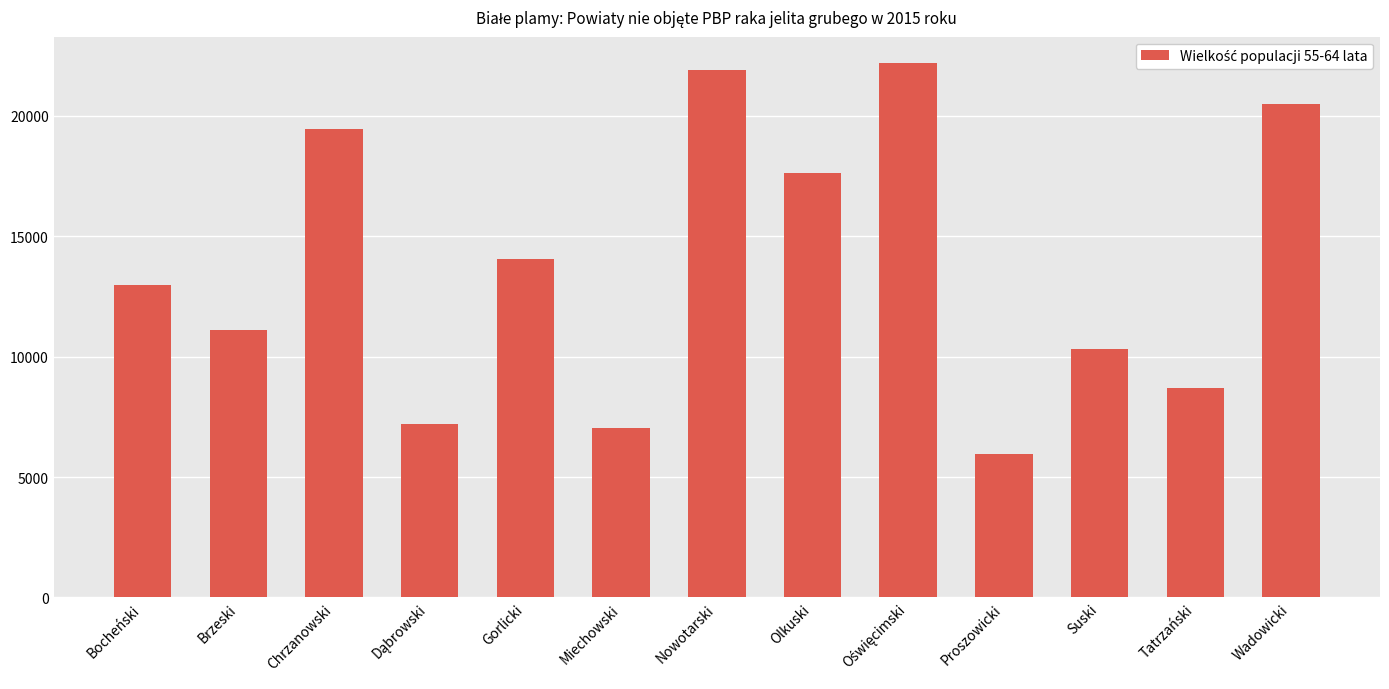

What position from the right is Chrzanowski?

11